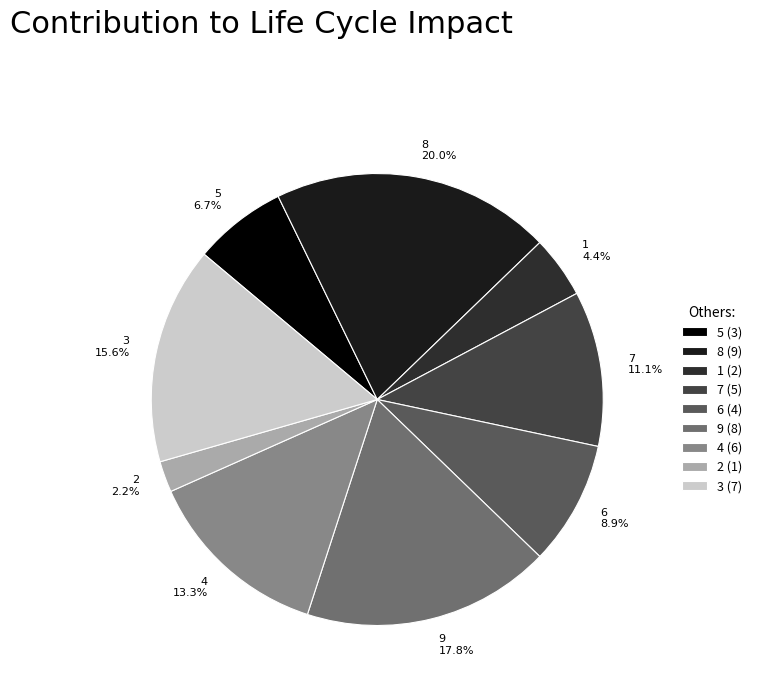

True or false: 3 accounts for 10% of the total.

False